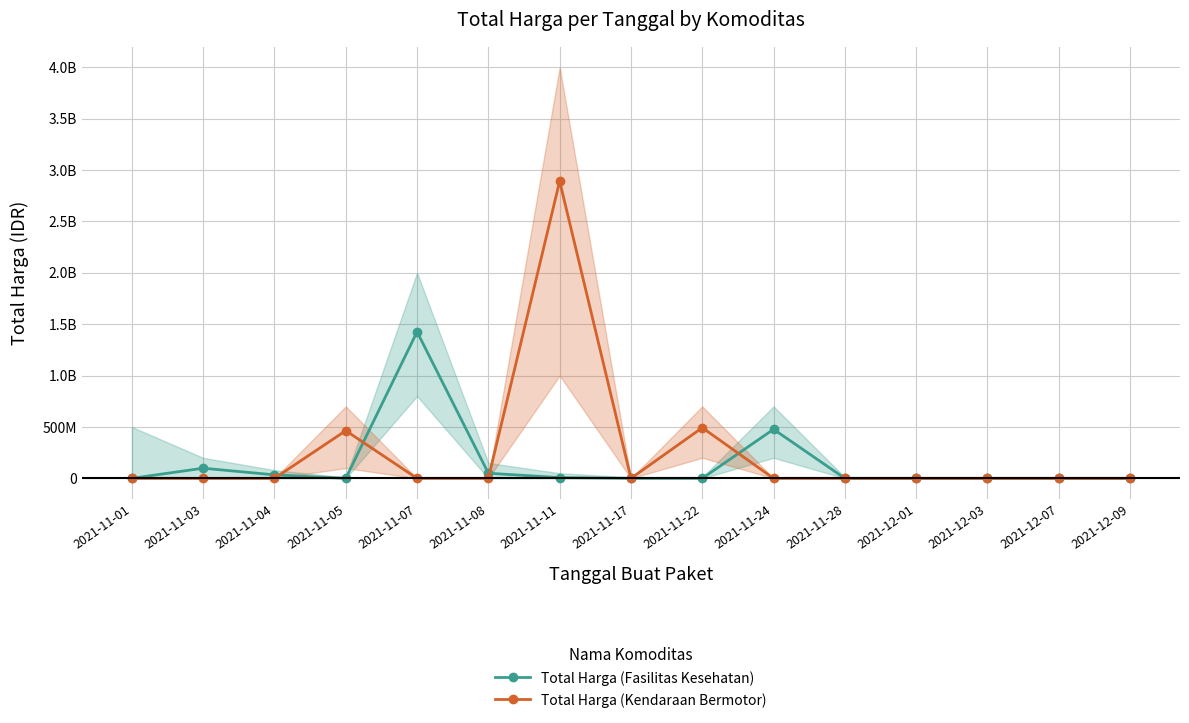

After their last crossing, which series has the higher values: Total Harga (Fasilitas Kesehatan) or Total Harga (Kendaraan Bermotor)?

Total Harga (Fasilitas Kesehatan)